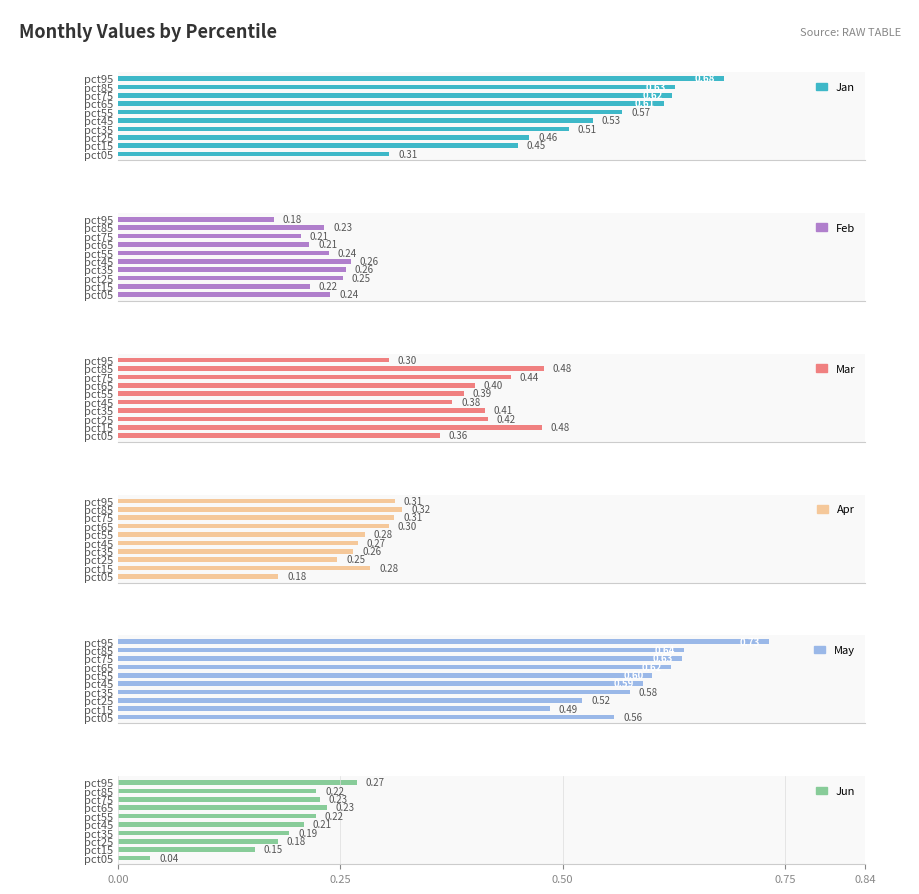

How many groups of bars are there?

10